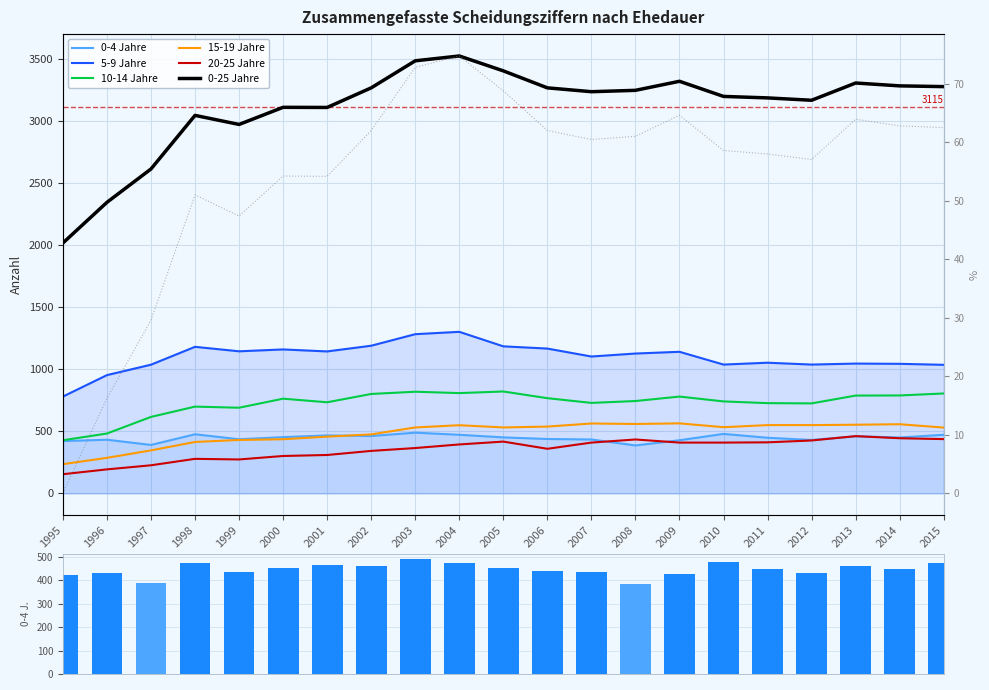

What is the difference between the second highest and second lowest values in the 20-25 Jahre series?

251